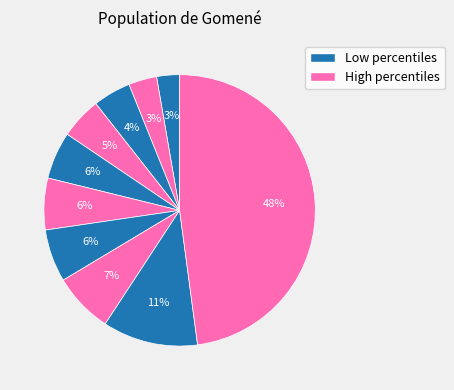

How many segments does this pie chart have?

10